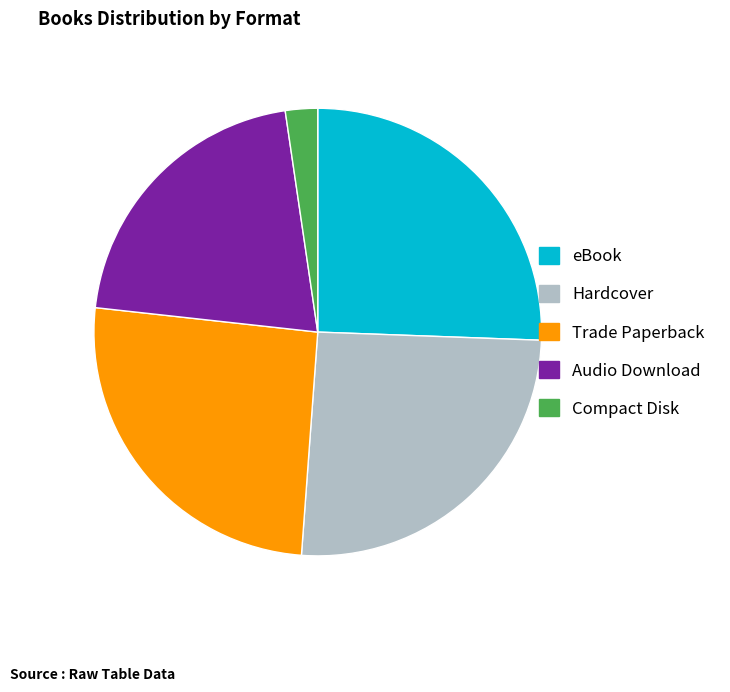

Combined, do Compact Disk and Trade Paperback account for over 50%?

No